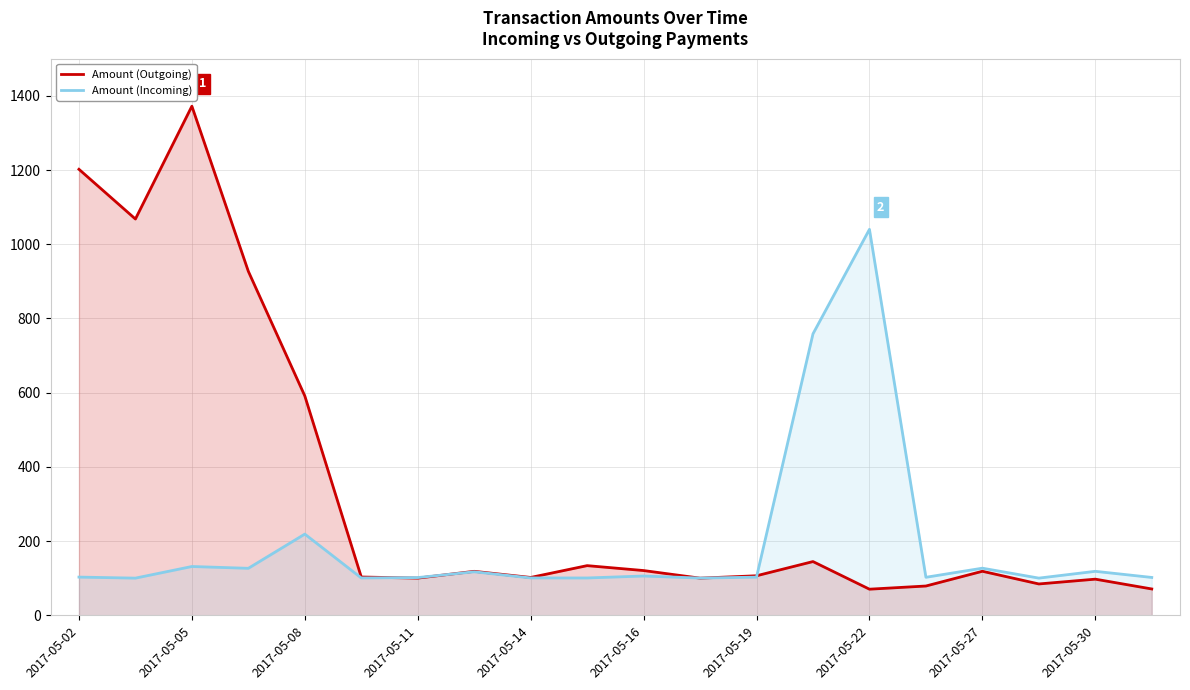

How many data points in Amount (Outgoing) are less than 118?

10